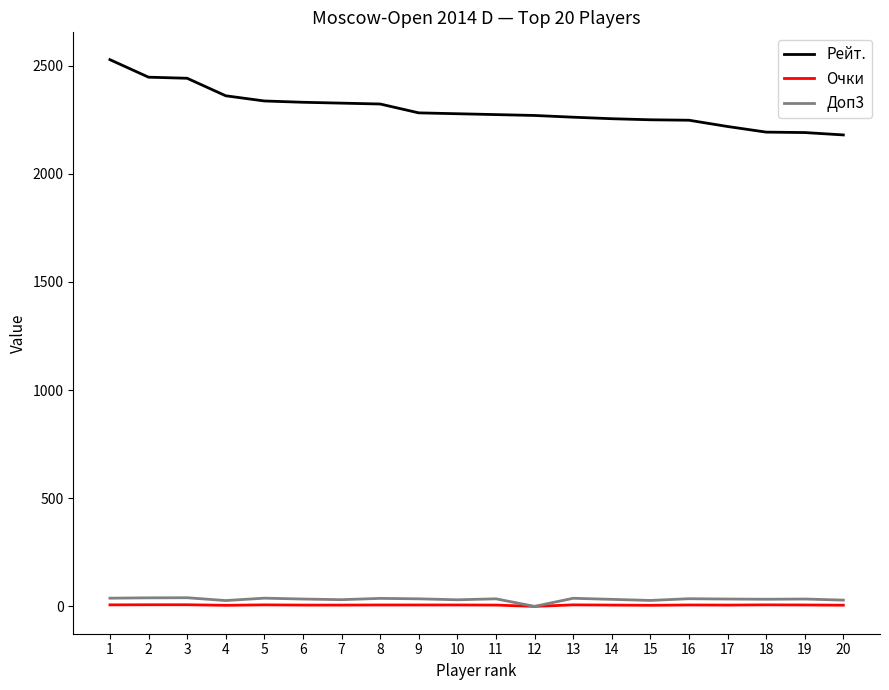

Is the value of Очки at 1 greater than the value of Рейт. at 8?

No